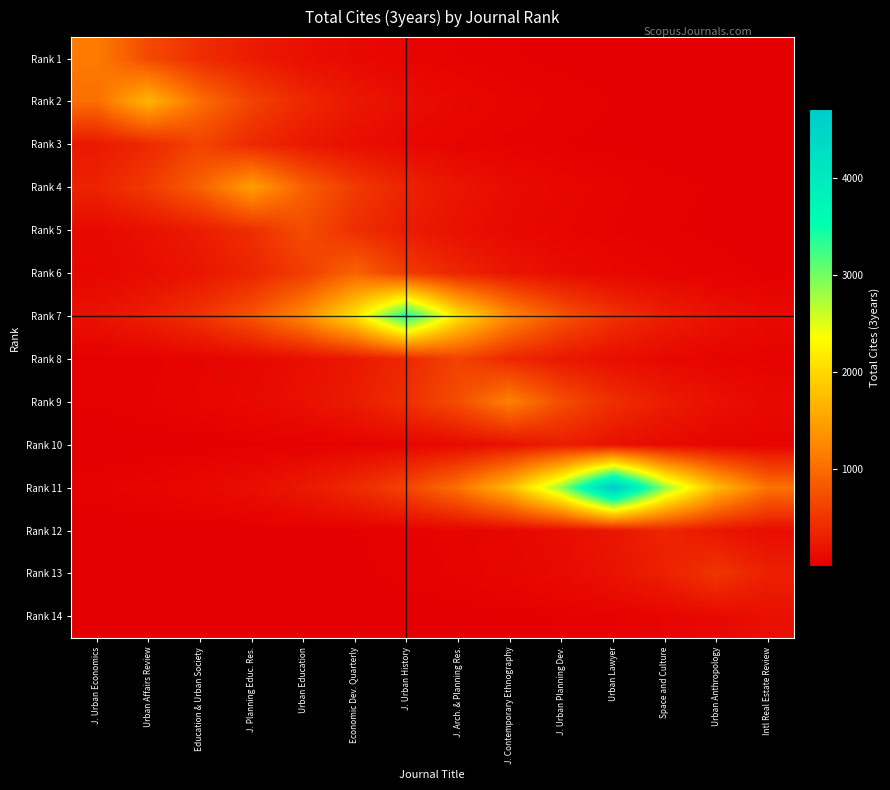

Reading left to right, transcribe all the data shown in this chart.

Rank 1: J. Urban Economics=1146.0	Urban Affairs Review=695.1	Education & Urban Society=421.6	J. Planning Educ. Res.=255.7	Urban Education=155.1	Economic Dev. Quarterly=94.1	J. Urban History=57.1	J. Arch. & Planning Res.=34.6	J. Contemporary Ethnography=21.0	J. Urban Planning Dev.=12.7	Urban Lawyer=7.7	Space and Culture=4.7	Urban Anthropology=2.8	Intl Real Estate Review=1.7
Rank 2: J. Urban Economics=1020.8	Urban Affairs Review=1683.0	Education & Urban Society=1020.8	J. Planning Educ. Res.=619.1	Urban Education=375.5	Economic Dev. Quarterly=227.8	J. Urban History=138.1	J. Arch. & Planning Res.=83.8	J. Contemporary Ethnography=50.8	J. Urban Planning Dev.=30.8	Urban Lawyer=18.7	Space and Culture=11.3	Urban Anthropology=6.9	Intl Real Estate Review=4.2
Rank 3: J. Urban Economics=232.5	Urban Affairs Review=383.3	Education & Urban Society=632.0	J. Planning Educ. Res.=383.3	Urban Education=232.5	Economic Dev. Quarterly=141.0	J. Urban History=85.5	J. Arch. & Planning Res.=51.9	J. Contemporary Ethnography=31.5	J. Urban Planning Dev.=19.1	Urban Lawyer=11.6	Space and Culture=7.0	Urban Anthropology=4.3	Intl Real Estate Review=2.6
Rank 4: J. Urban Economics=327.8	Urban Affairs Review=540.4	Education & Urban Society=891.0	J. Planning Educ. Res.=1469.0	Urban Education=891.0	Economic Dev. Quarterly=540.4	J. Urban History=327.8	J. Arch. & Planning Res.=198.8	J. Contemporary Ethnography=120.6	J. Urban Planning Dev.=73.1	Urban Lawyer=44.4	Space and Culture=26.9	Urban Anthropology=16.3	Intl Real Estate Review=9.9
Rank 5: J. Urban Economics=96.8	Urban Affairs Review=159.5	Education & Urban Society=263.0	J. Planning Educ. Res.=433.7	Urban Education=715.0	Economic Dev. Quarterly=433.7	J. Urban History=263.0	J. Arch. & Planning Res.=159.5	J. Contemporary Ethnography=96.8	J. Urban Planning Dev.=58.7	Urban Lawyer=35.6	Space and Culture=21.6	Urban Anthropology=13.1	Intl Real Estate Review=7.9
Rank 6: J. Urban Economics=75.7	Urban Affairs Review=124.8	Education & Urban Society=205.7	J. Planning Educ. Res.=339.2	Urban Education=559.2	Economic Dev. Quarterly=922.0	J. Urban History=559.2	J. Arch. & Planning Res.=339.2	J. Contemporary Ethnography=205.7	J. Urban Planning Dev.=124.8	Urban Lawyer=75.7	Space and Culture=45.9	Urban Anthropology=27.8	Intl Real Estate Review=16.9
Rank 7: J. Urban Economics=172.4	Urban Affairs Review=284.3	Education & Urban Society=468.7	J. Planning Educ. Res.=772.7	Urban Education=1274.0	Economic Dev. Quarterly=2100.4	J. Urban History=3463.0	J. Arch. & Planning Res.=2100.4	J. Contemporary Ethnography=1274.0	J. Urban Planning Dev.=772.7	Urban Lawyer=468.7	Space and Culture=284.3	Urban Anthropology=172.4	Intl Real Estate Review=104.6
Rank 8: J. Urban Economics=18.8	Urban Affairs Review=30.9	Education & Urban Society=51.0	J. Planning Educ. Res.=84.0	Urban Education=138.6	Economic Dev. Quarterly=228.5	J. Urban History=376.7	J. Arch. & Planning Res.=621.0	J. Contemporary Ethnography=376.7	J. Urban Planning Dev.=228.5	Urban Lawyer=138.6	Space and Culture=84.0	Urban Anthropology=51.0	Intl Real Estate Review=30.9
Rank 9: J. Urban Economics=21.7	Urban Affairs Review=35.8	Education & Urban Society=59.0	J. Planning Educ. Res.=97.4	Urban Education=160.5	Economic Dev. Quarterly=264.6	J. Urban History=436.3	J. Arch. & Planning Res.=719.3	J. Contemporary Ethnography=1186.0	J. Urban Planning Dev.=719.3	Urban Lawyer=436.3	Space and Culture=264.6	Urban Anthropology=160.5	Intl Real Estate Review=97.4
Rank 10: J. Urban Economics=3.1	Urban Affairs Review=5.1	Education & Urban Society=8.3	J. Planning Educ. Res.=13.7	Urban Education=22.7	Economic Dev. Quarterly=37.4	J. Urban History=61.6	J. Arch. & Planning Res.=101.5	J. Contemporary Ethnography=167.4	J. Urban Planning Dev.=276.0	Urban Lawyer=167.4	Space and Culture=101.5	Urban Anthropology=61.6	Intl Real Estate Review=37.4
Rank 11: J. Urban Economics=31.7	Urban Affairs Review=52.3	Education & Urban Society=86.2	J. Planning Educ. Res.=142.2	Urban Education=234.4	Economic Dev. Quarterly=386.5	J. Urban History=637.2	J. Arch. & Planning Res.=1050.5	J. Contemporary Ethnography=1732.0	J. Urban Planning Dev.=2855.5	Urban Lawyer=4708.0	Space and Culture=2855.5	Urban Anthropology=1732.0	Intl Real Estate Review=1050.5
Rank 12: J. Urban Economics=1.4	Urban Affairs Review=2.3	Education & Urban Society=3.9	J. Planning Educ. Res.=6.4	Urban Education=10.5	Economic Dev. Quarterly=17.3	J. Urban History=28.5	J. Arch. & Planning Res.=47.0	J. Contemporary Ethnography=77.4	J. Urban Planning Dev.=127.7	Urban Lawyer=210.5	Space and Culture=347.0	Urban Anthropology=210.5	Intl Real Estate Review=127.7
Rank 13: J. Urban Economics=1.2	Urban Affairs Review=2.0	Education & Urban Society=3.3	J. Planning Educ. Res.=5.5	Urban Education=9.1	Economic Dev. Quarterly=15.0	J. Urban History=24.7	J. Arch. & Planning Res.=40.8	J. Contemporary Ethnography=67.3	J. Urban Planning Dev.=110.9	Urban Lawyer=182.8	Space and Culture=301.4	Urban Anthropology=497.0	Intl Real Estate Review=301.4
Rank 14: J. Urban Economics=0.2	Urban Affairs Review=0.4	Education & Urban Society=0.6	J. Planning Educ. Res.=1.0	Urban Education=1.7	Economic Dev. Quarterly=2.8	J. Urban History=4.7	J. Arch. & Planning Res.=7.7	J. Contemporary Ethnography=12.6	J. Urban Planning Dev.=20.8	Urban Lawyer=34.4	Space and Culture=56.7	Urban Anthropology=93.4	Intl Real Estate Review=154.0